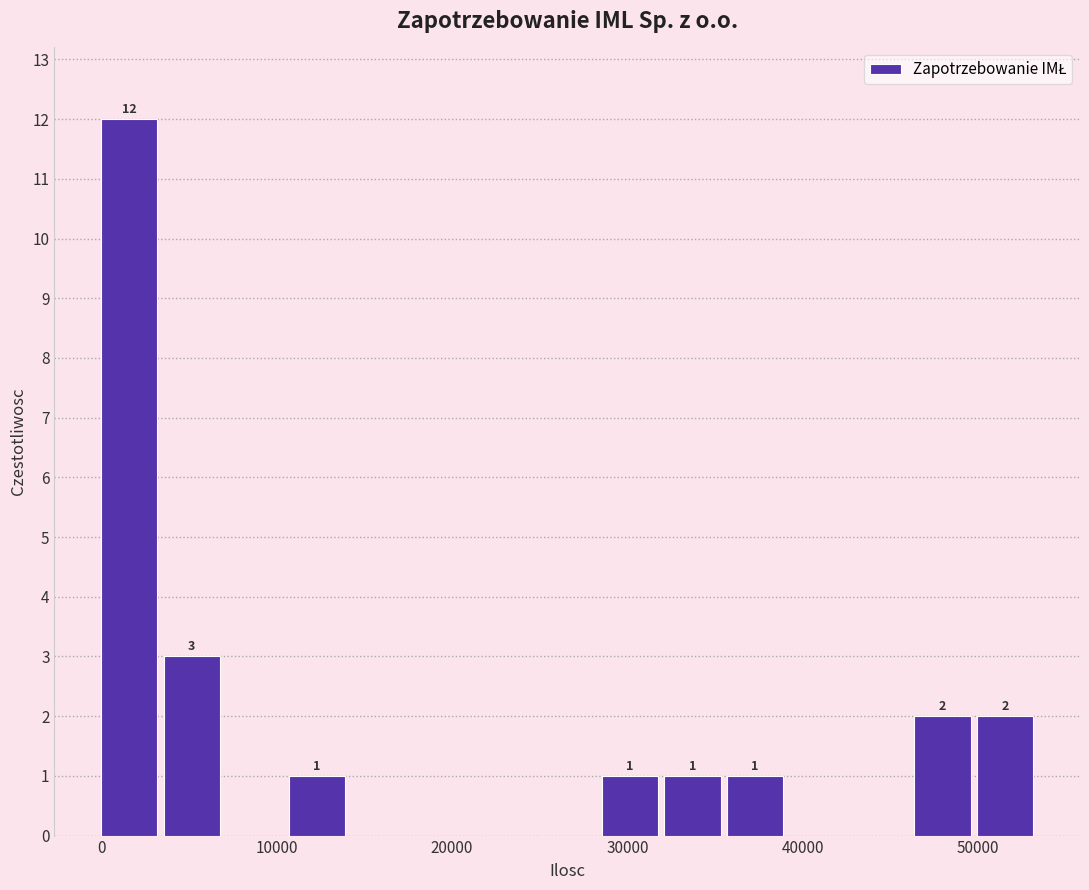

Around what value on the x-axis is the tallest bar? Give the approximate position of its centre, as read against the axis.

2000